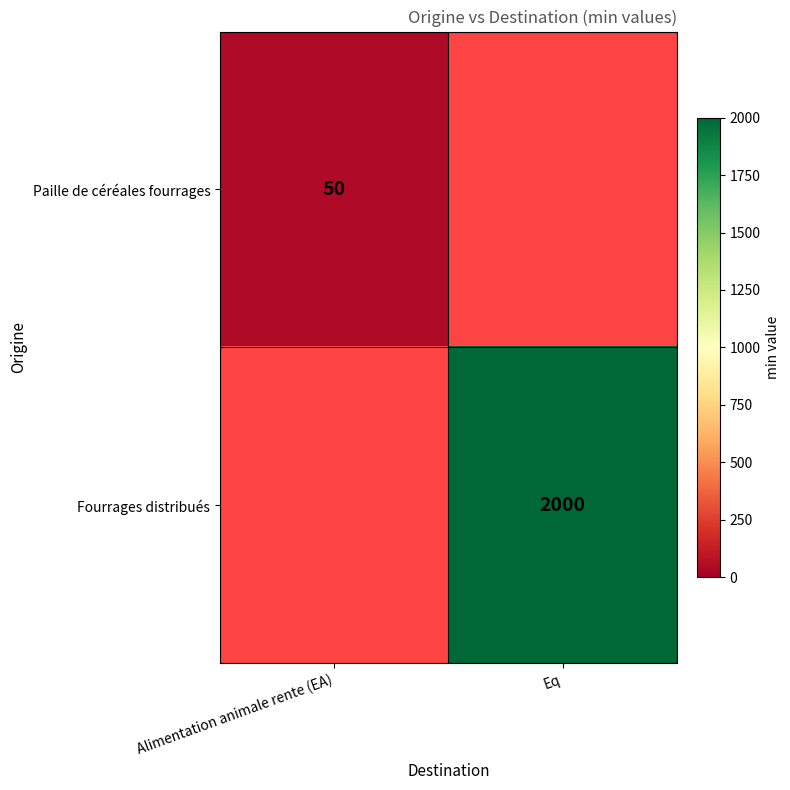

The value of Fourrages distribués at Eq is 2000. True or false?

True